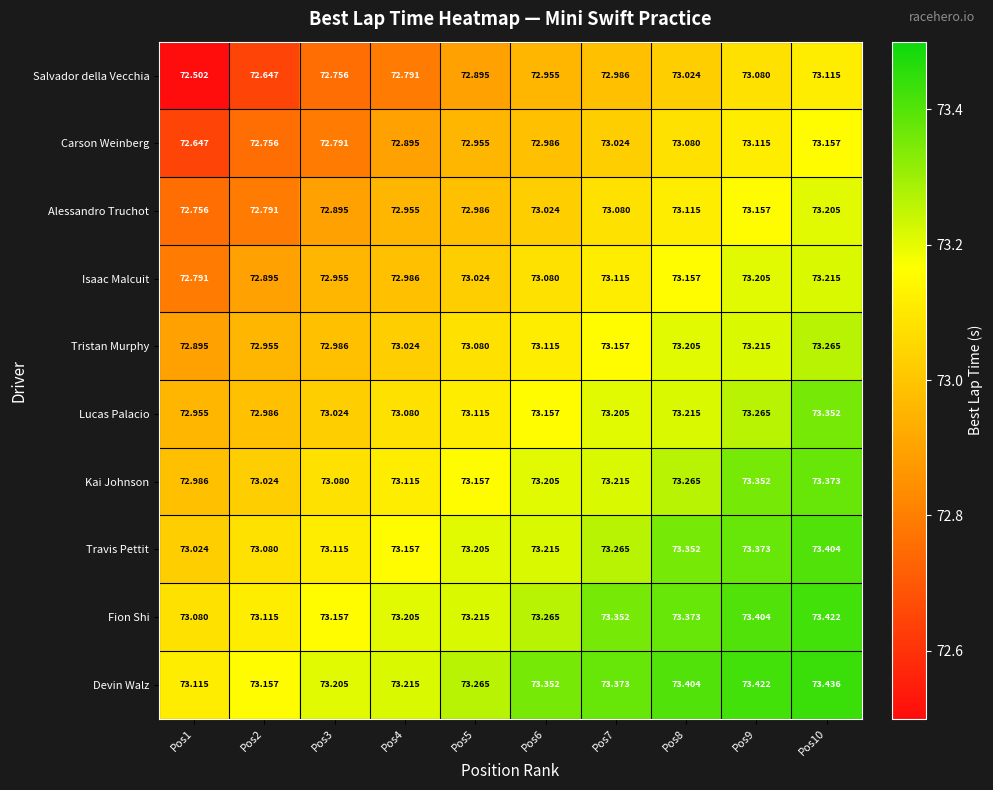

At Pos9, list the series in order from largest to smallest.

Devin Walz, Fion Shi, Travis Pettit, Kai Johnson, Lucas Palacio, Tristan Murphy, Isaac Malcuit, Alessandro Truchot, Carson Weinberg, Salvador della Vecchia